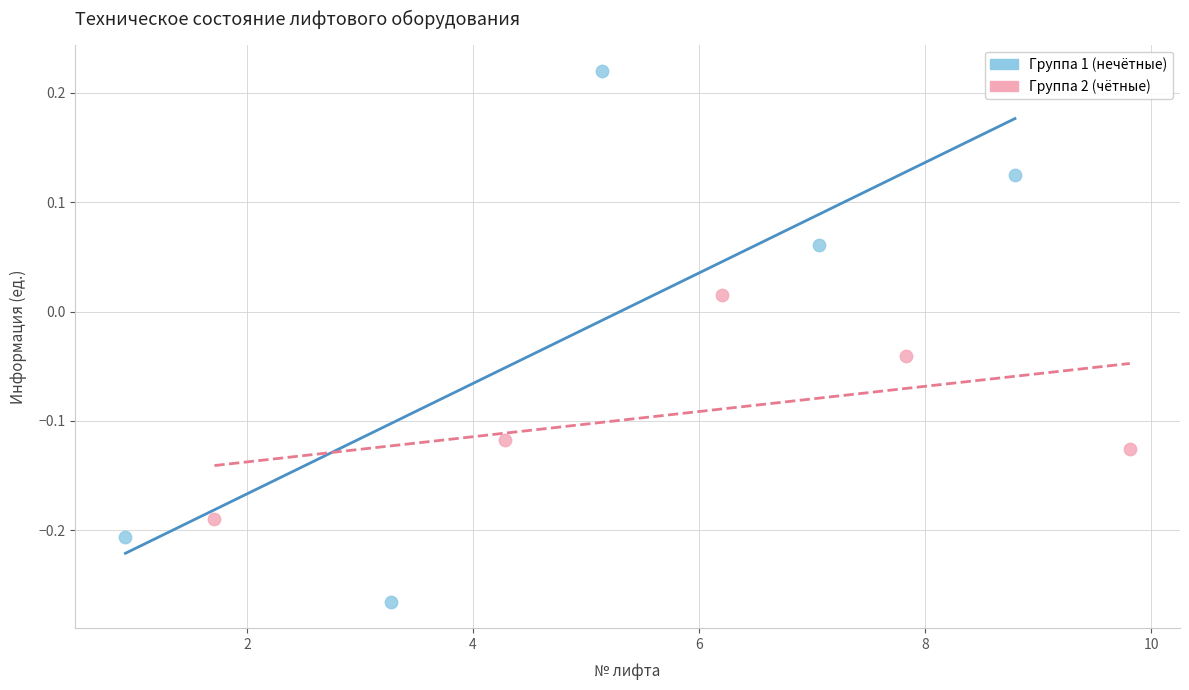

What are all the series names shown in the legend?

Группа 1 (нечётные), Группа 2 (чётные)